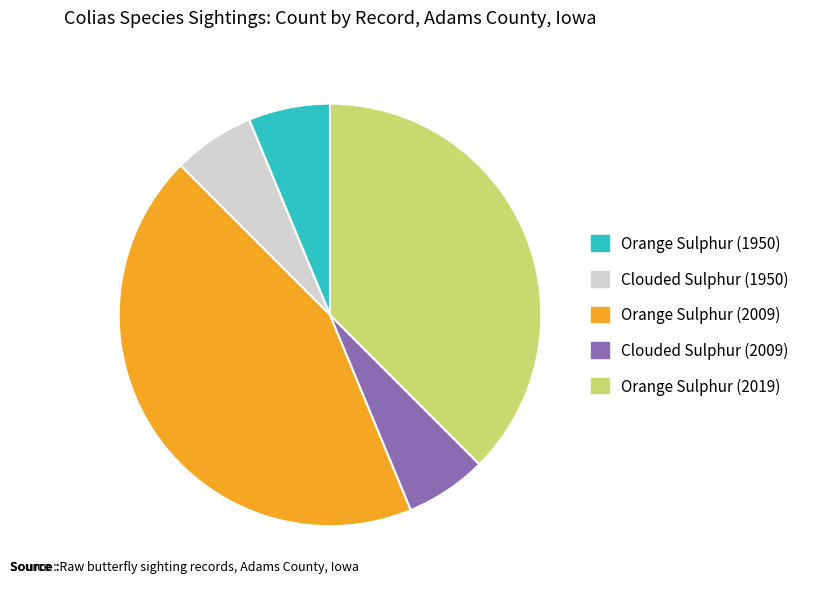

The Clouded Sulphur (1950) slice represents 1% of the pie. True or false?

False